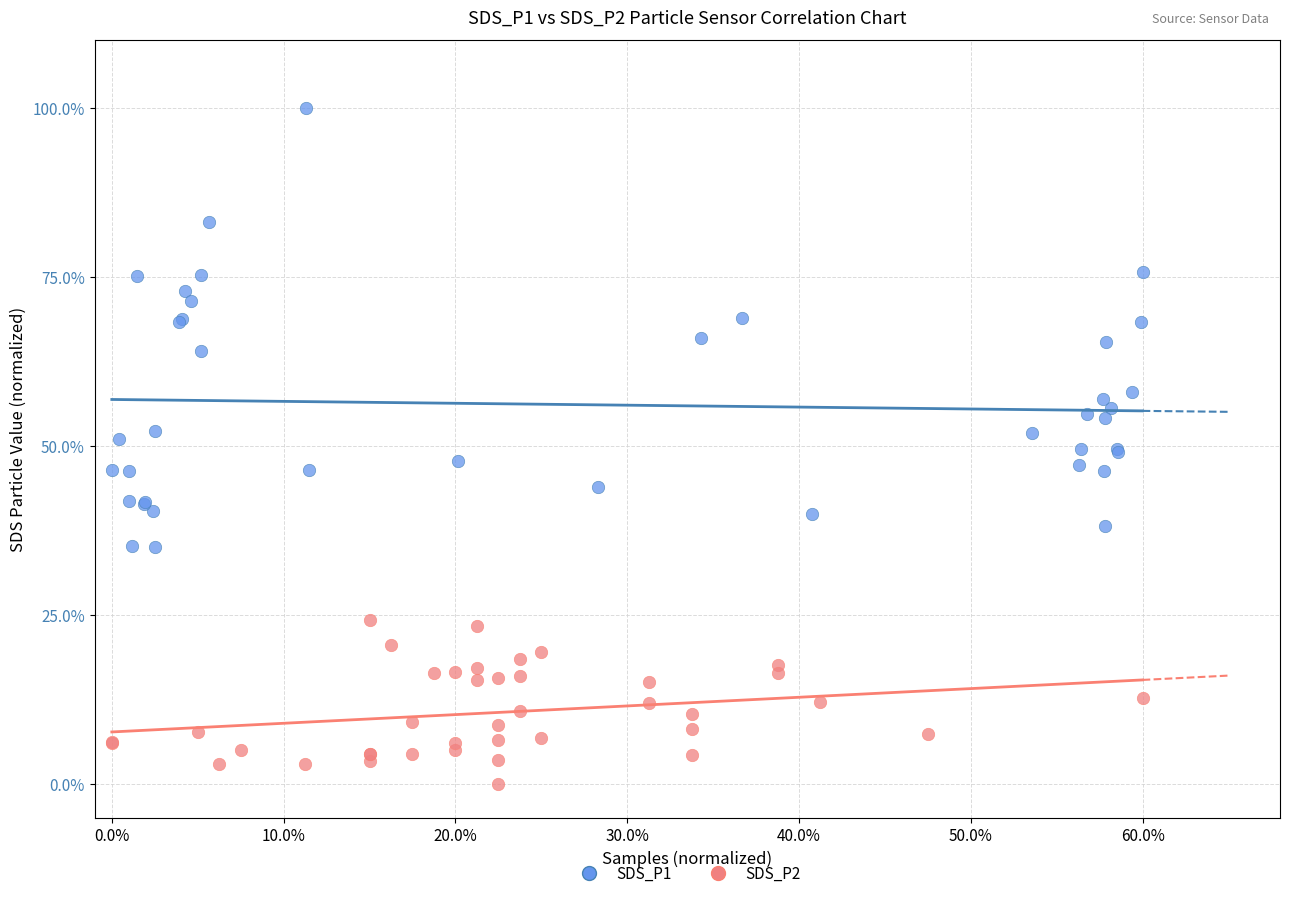

Which series reaches the maximum Y coordinate?

SDS_P1